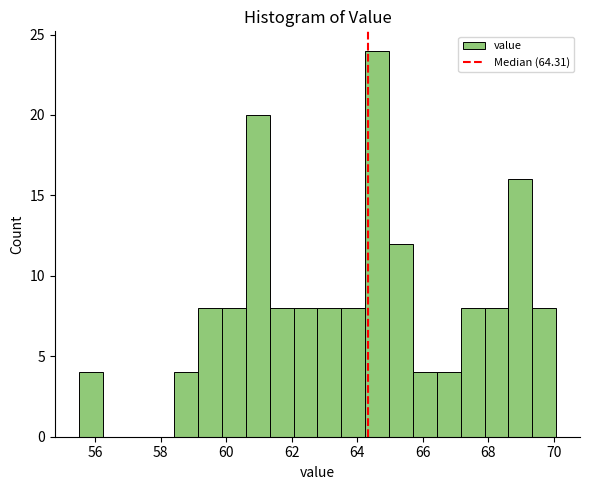

Read against the x-axis, roughly where is the centre of the tallest bar?

64.6